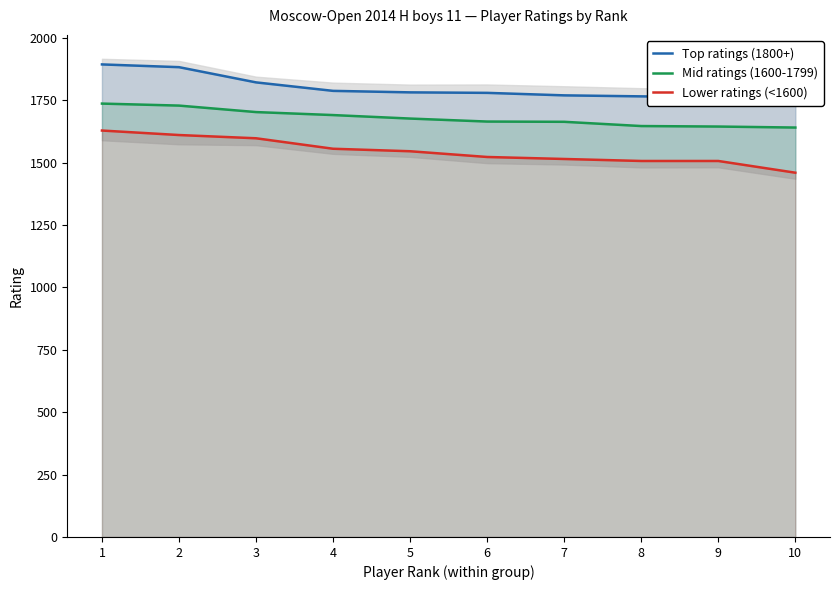

True or false: Mid ratings (1600-1799) and Top ratings (1800+) cross at least once.

False